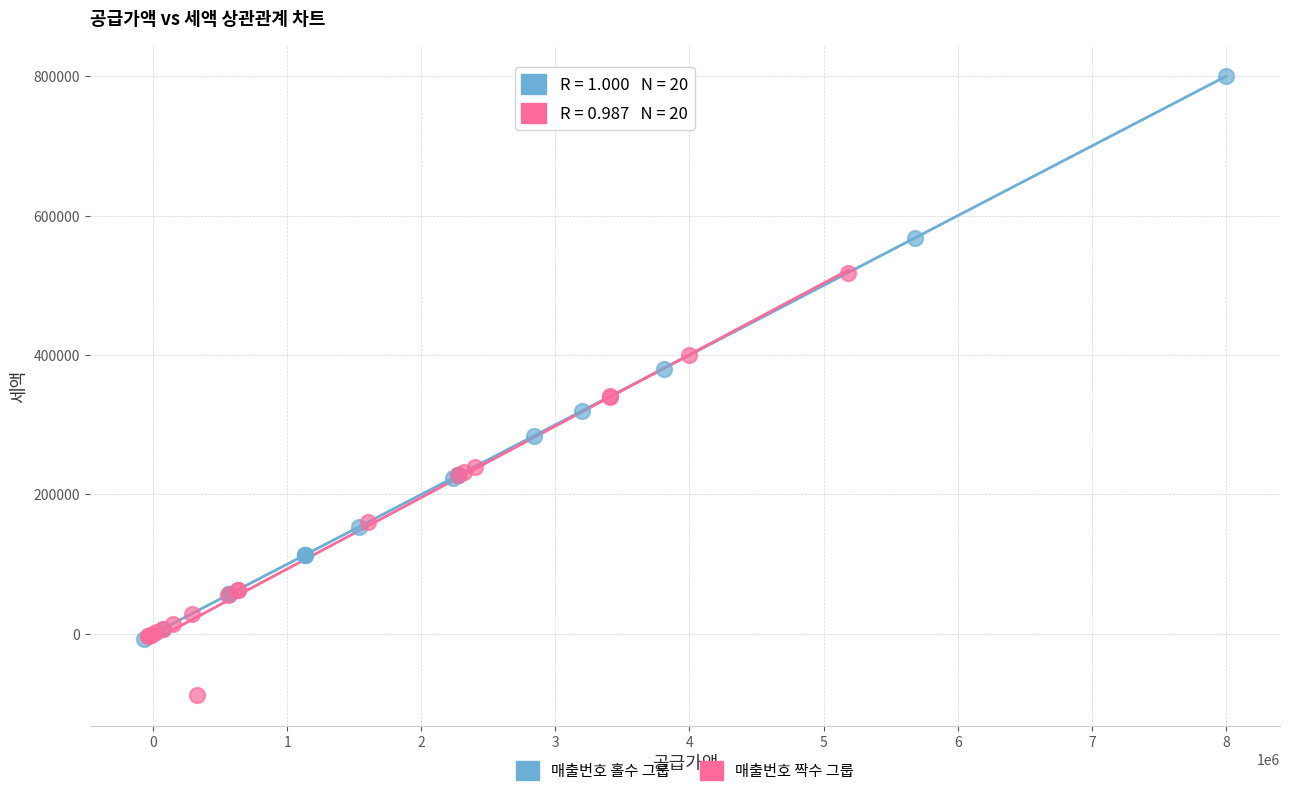

Which series contains the highest Y value?

매출번호 홀수 그룹